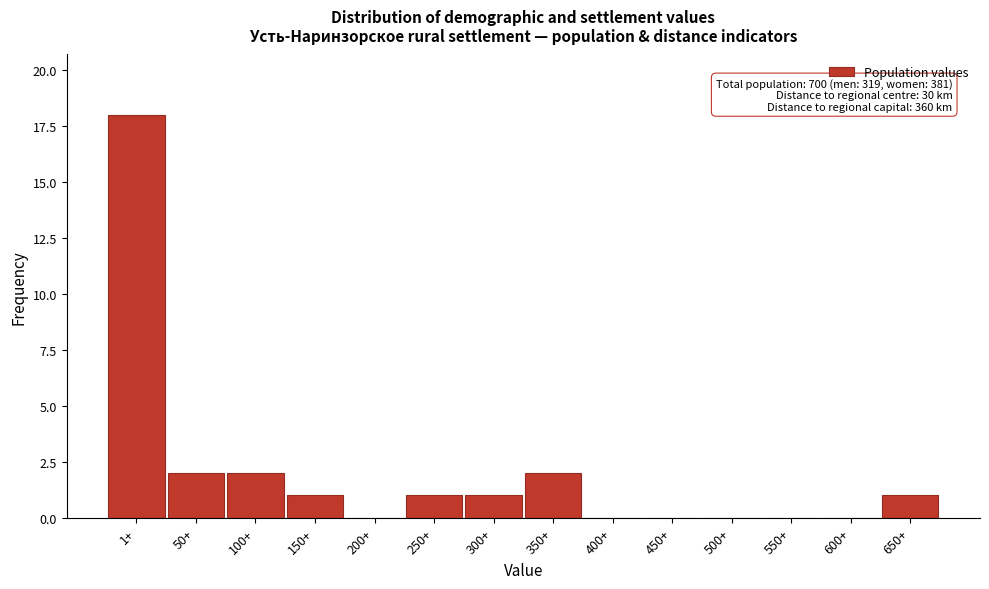

Reading left to right, transcribe all the data shown in this chart.

1+=18	50+=2	100+=2	150+=1	200+=0	250+=1	300+=1	350+=2	400+=0	450+=0	500+=0	550+=0	600+=0	650+=1